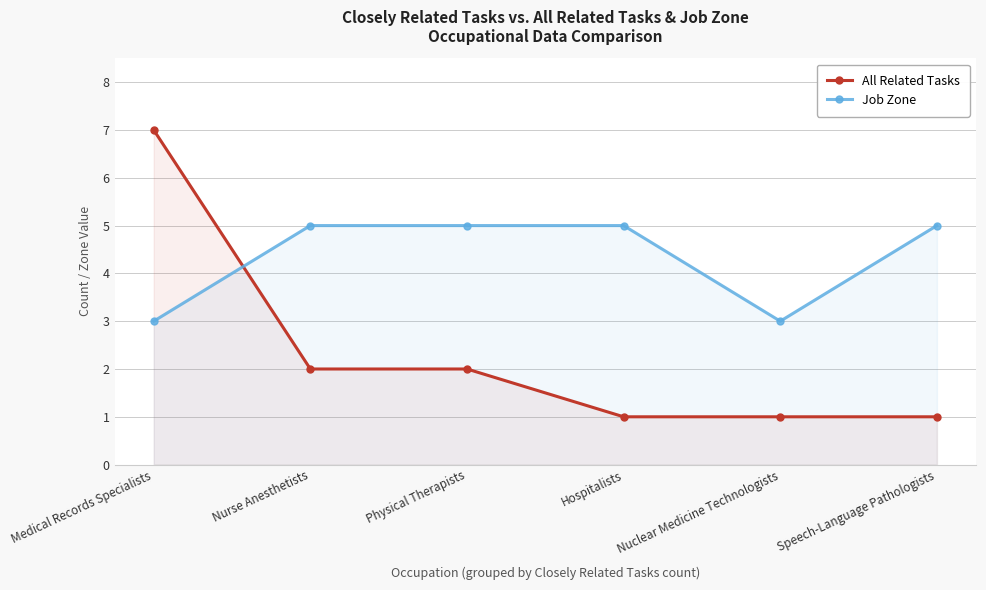

Rank the series at Speech-Language Pathologists from lowest to highest value.

All Related Tasks, Job Zone